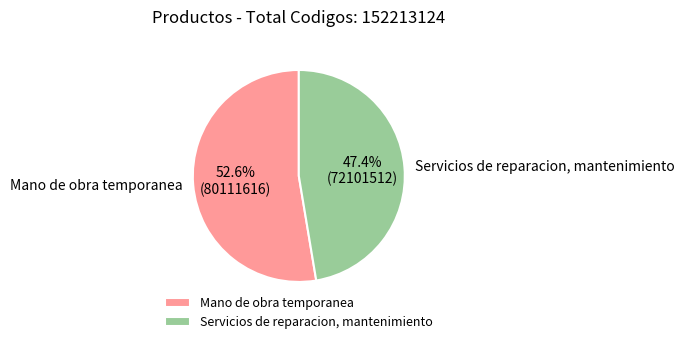

To the nearest percent, what is the difference between the Servicios de reparacion, mantenimiento and Mano de obra temporanea slice percentages?

5%